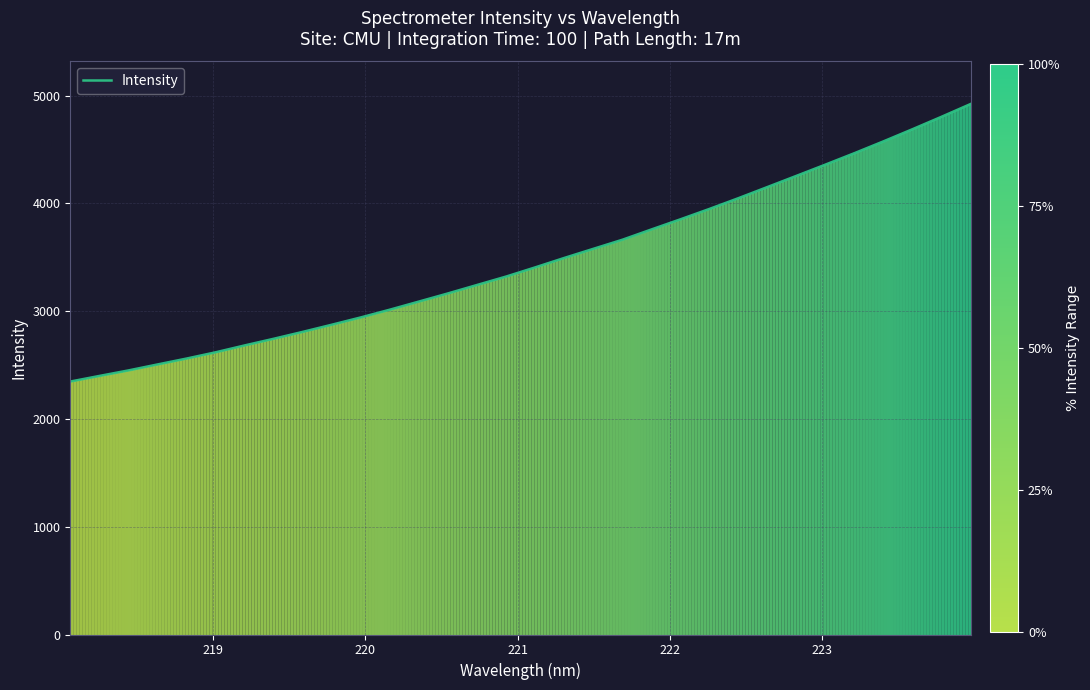

What is the difference between the maximum and minimum values?

2576.6